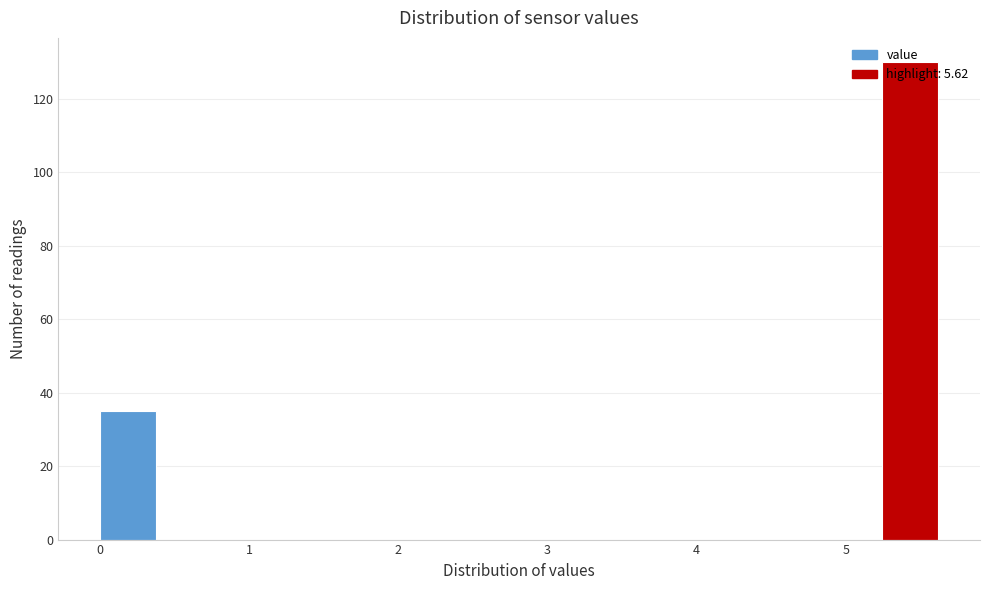

Read against the x-axis, roughly where is the centre of the tallest bar?

5.4